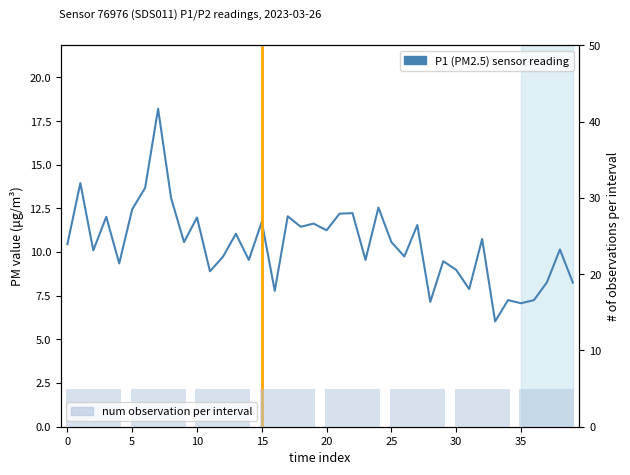

Are the bars grouped side by side (vs. stacked)?

No